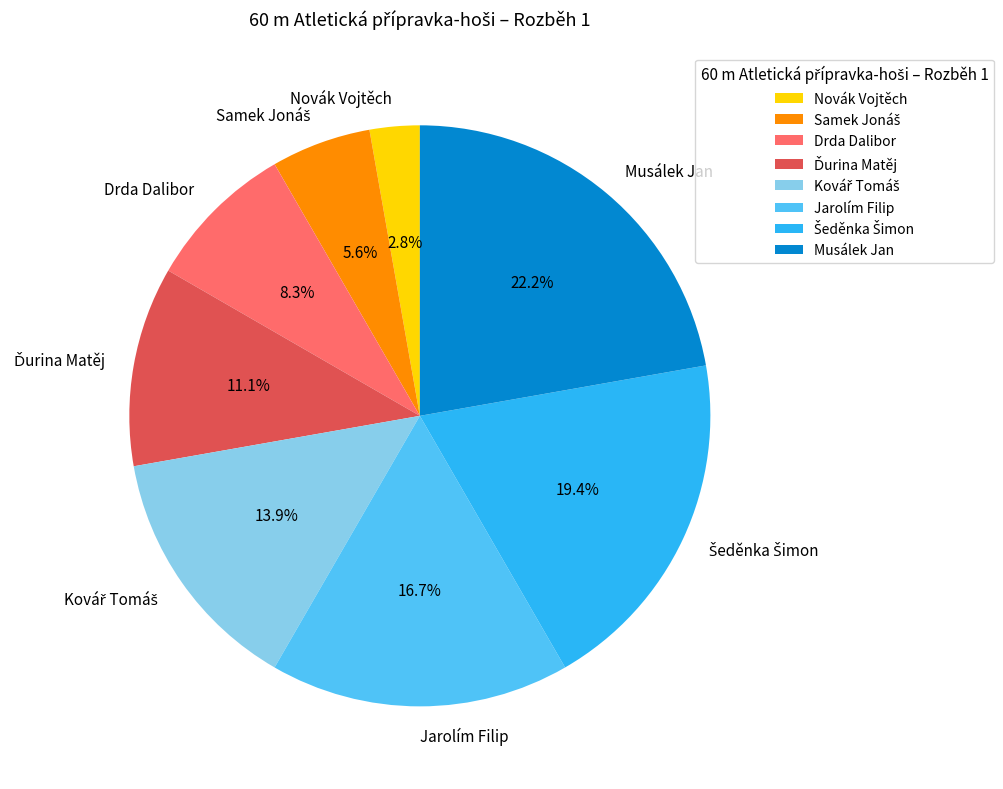

What is the ratio of the value at Novák Vojtěch to the value at Musálek Jan?

0.1